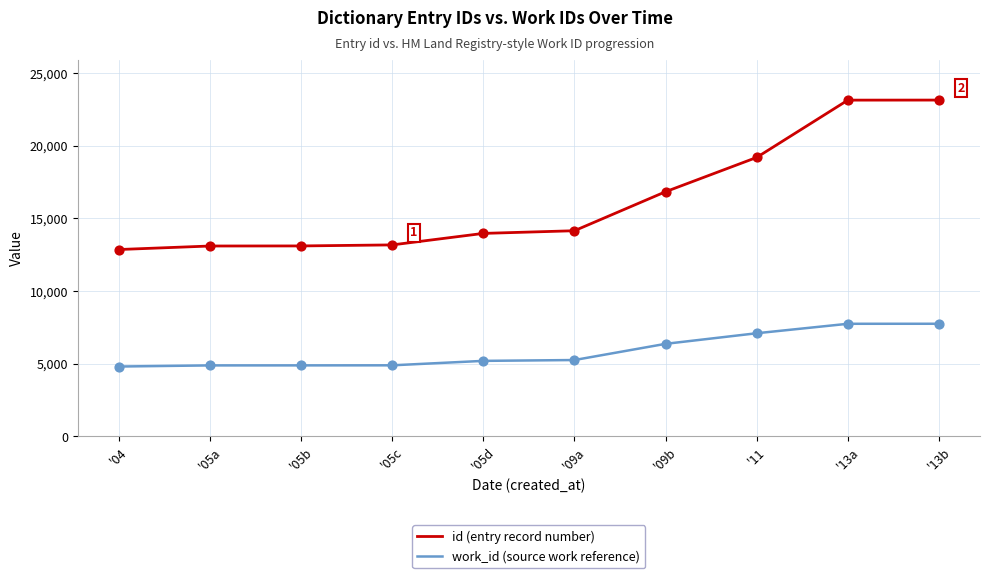

Is the value of work_id (source work reference) at '05b greater than the value of id (entry record number) at '05c?

No